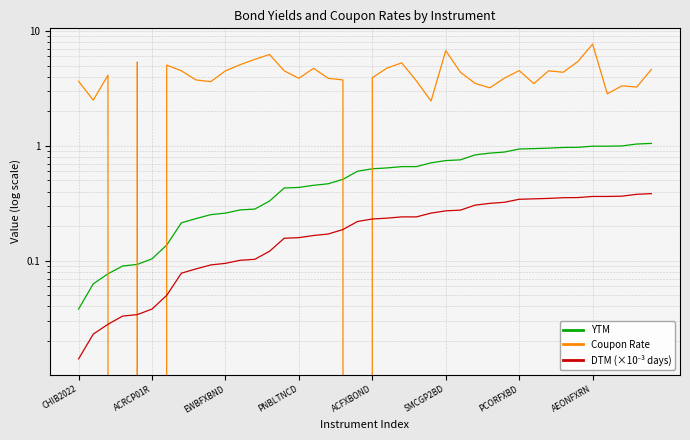

Does the chart have visible grid lines?

Yes